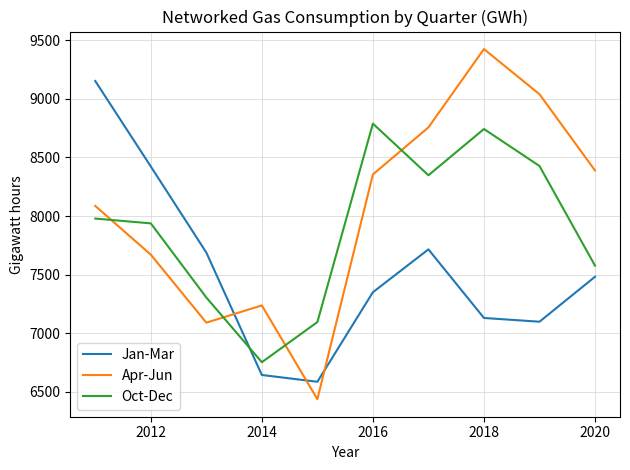

Which series ends up on top after the final intersection of Oct-Dec and Apr-Jun?

Apr-Jun